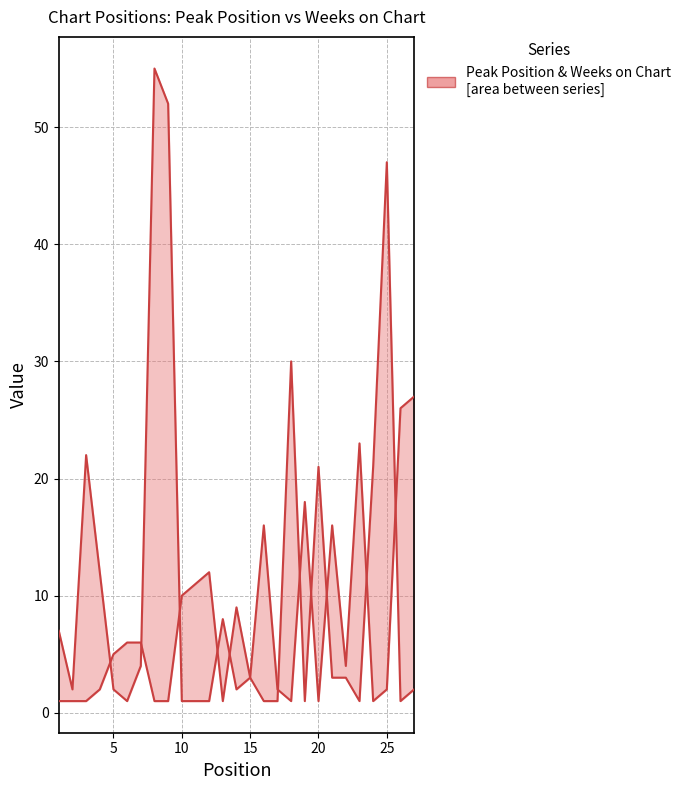

Reading left to right, what are all the values shown in this chart?

Peak Position: 1	1	1	2	5	6	6	1	1	10	11	12	1	9	3	16	2	1	18	1	16	4	23	1	2	26	27
Weeks on Chart: 7	2	22	12	2	1	4	55	52	1	1	1	8	2	3	1	1	30	1	21	3	3	1	21	47	1	2